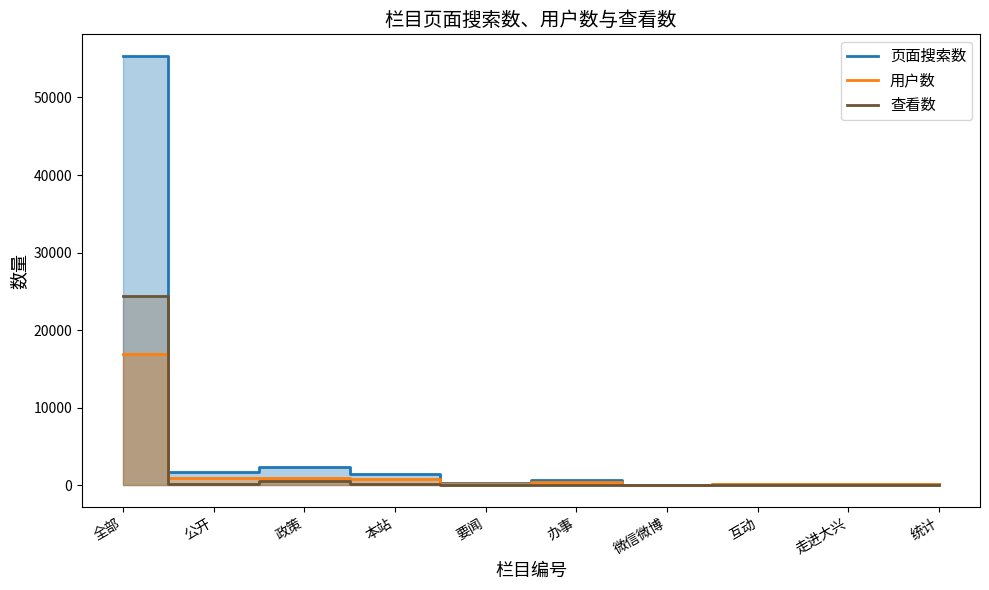

Is it true that 用户数 equals 237 at 要闻?

True